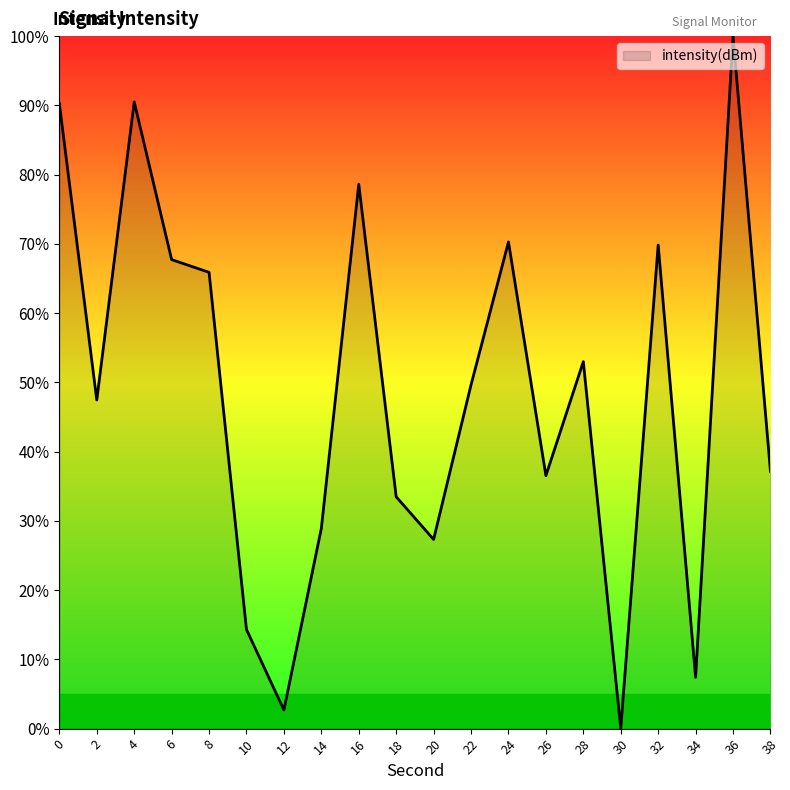

Approximately how many times larger is the value at 8 compared to 36?

0.7